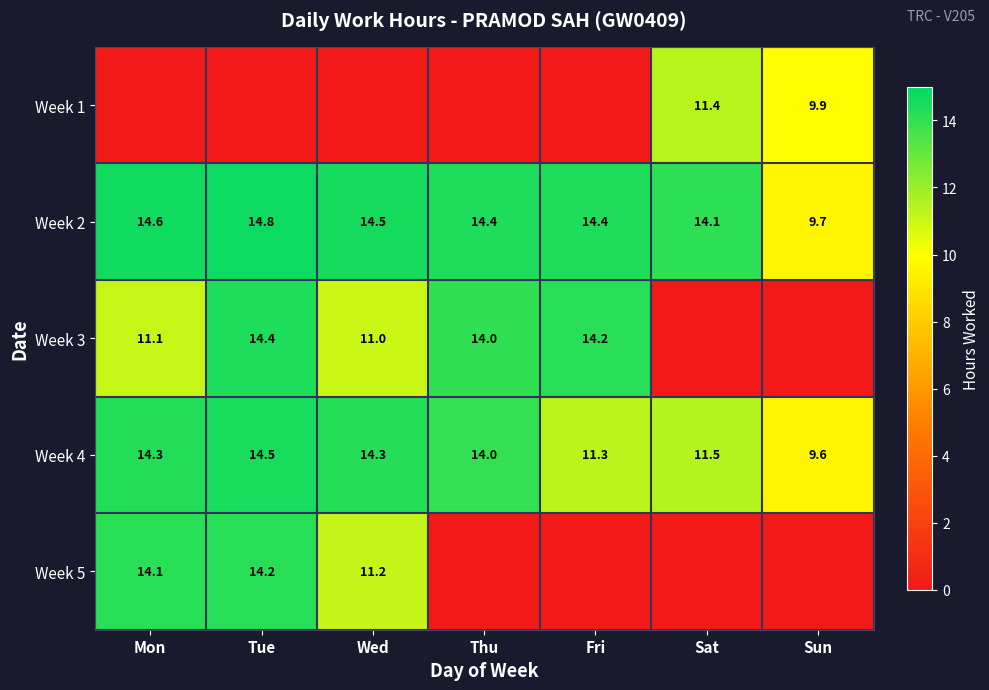

Which category has the lowest value in the Week 2 series?

Sun